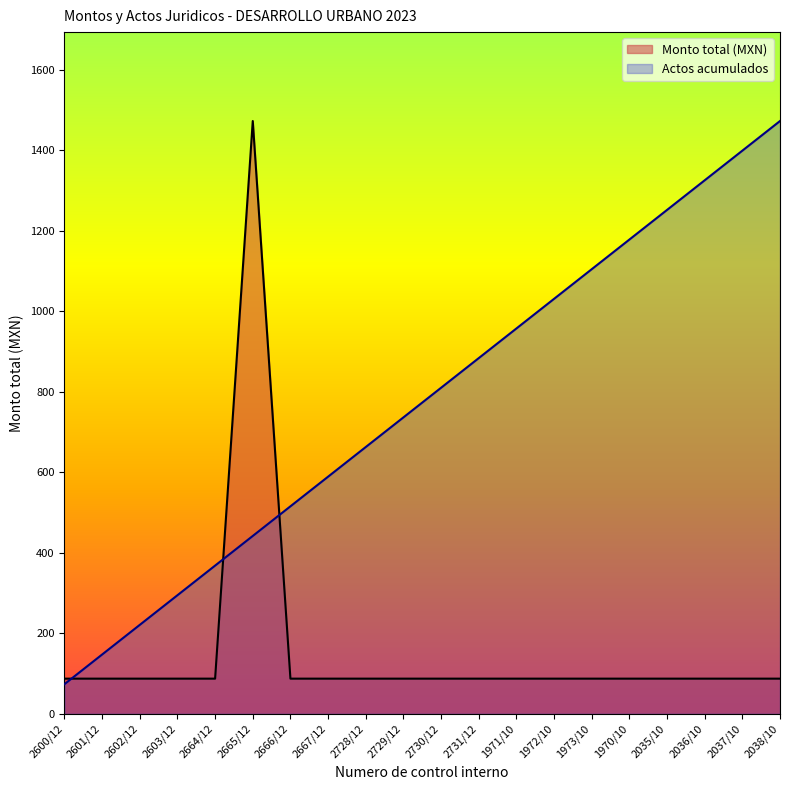

Reading right to left, extract all data points from this chart.

Monto total (MXN): 2038/10=87.3	2037/10=87.3	2036/10=87.3	2035/10=87.3	1970/10=87.3	1973/10=87.3	1972/10=87.3	1971/10=87.3	2731/12=87.3	2730/12=87.3	2729/12=87.3	2728/12=87.3	2667/12=87.3	2666/12=87.3	2665/12=1472.5	2664/12=87.3	2603/12=87.3	2602/12=87.3	2601/12=87.3	2600/12=87.3
Actos acumulados: 2038/10=1472.5	2037/10=1398.9	2036/10=1325.3	2035/10=1251.6	1970/10=1178.0	1973/10=1104.4	1972/10=1030.8	1971/10=957.1	2731/12=883.5	2730/12=809.9	2729/12=736.3	2728/12=662.6	2667/12=589.0	2666/12=515.4	2665/12=441.8	2664/12=368.1	2603/12=294.5	2602/12=220.9	2601/12=147.3	2600/12=73.6